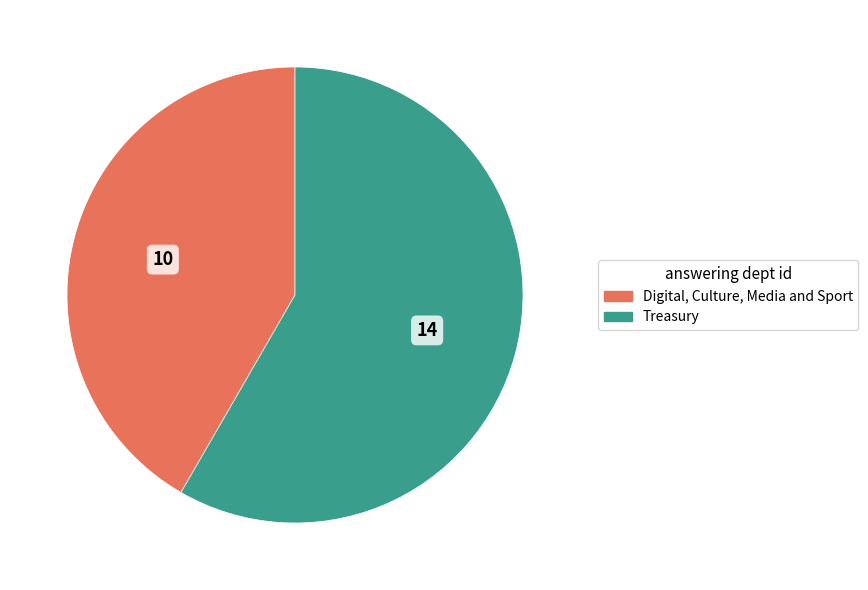

Is there any slice that represents more than half of the pie?

Yes